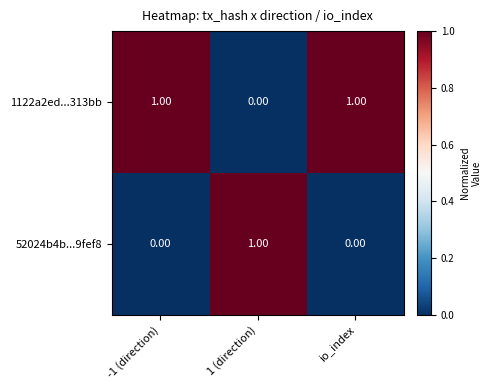

Which series has the largest total across all categories?

1122a2ed...313bb